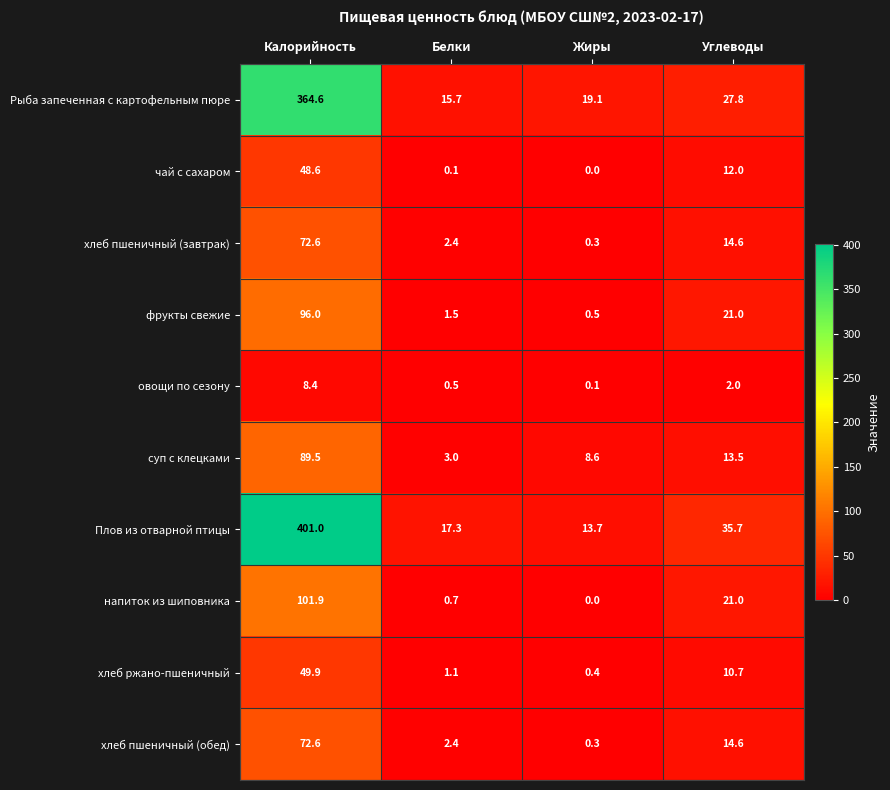

What is the spread (max minus min) of values at Углеводы?

33.7